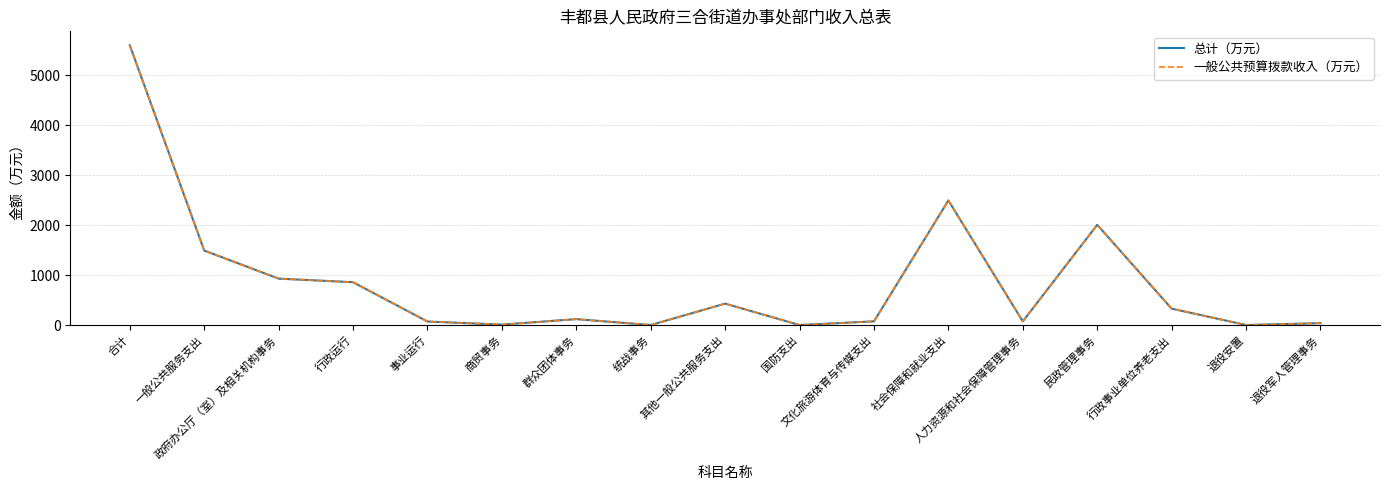

The value of 一般公共预算拨款收入（万元） at 政府办公厅（室）及相关机构事务 is 930.6. True or false?

True